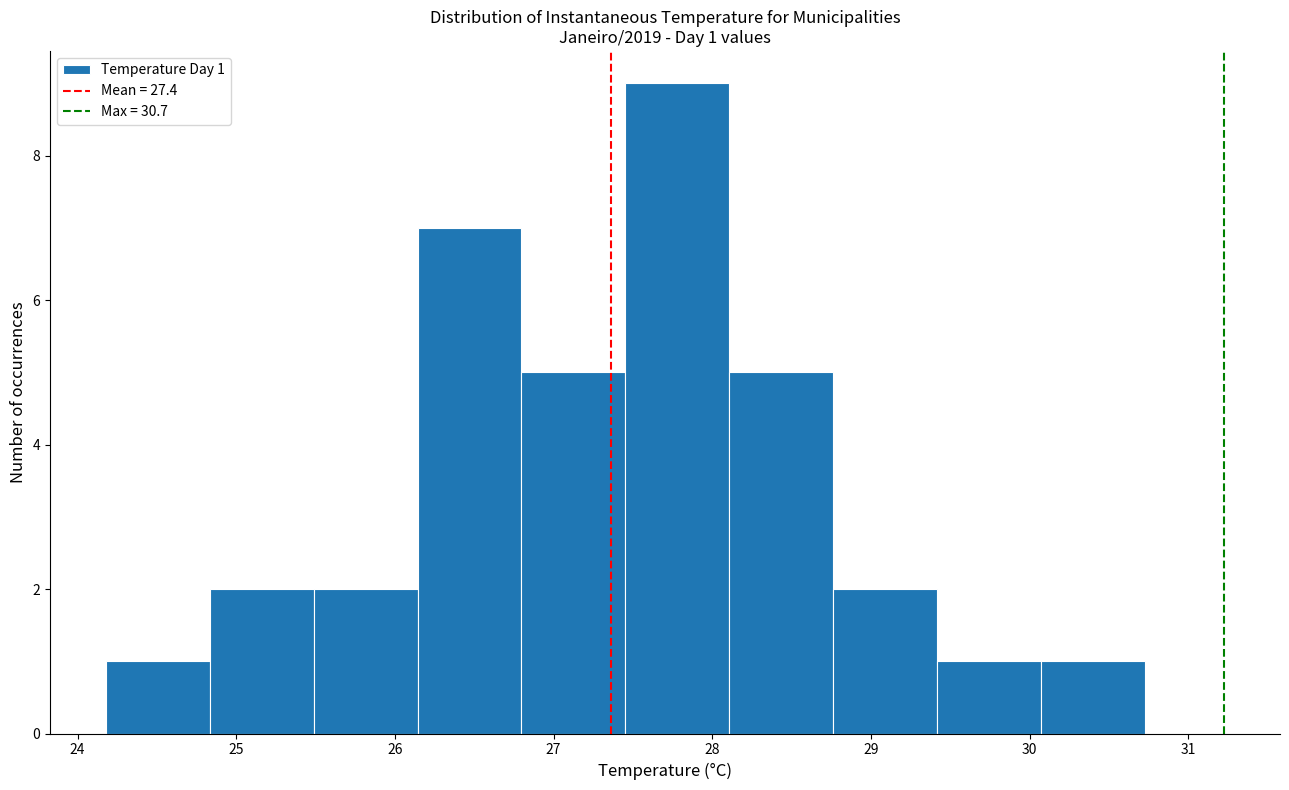

Over which range of the x-axis is the bar tallest?

27.5 to 28.1